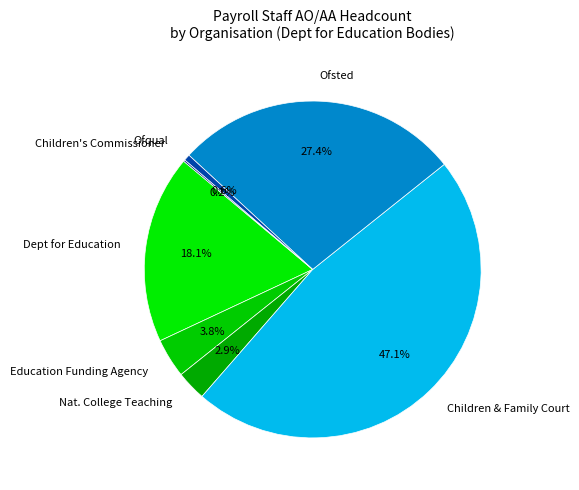

What portion of the pie excludes Ofqual?

99.4%